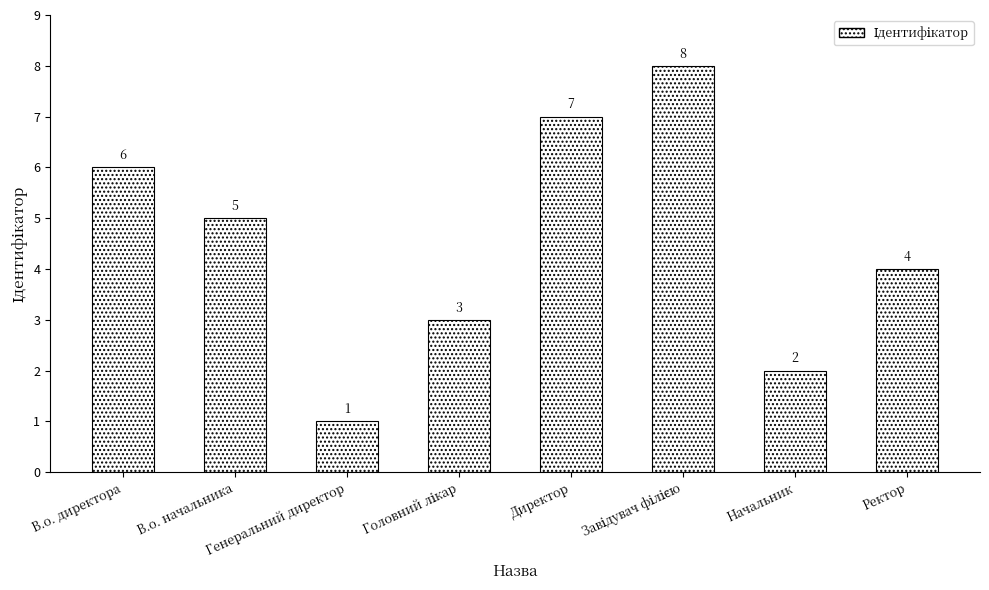

How many values are between 3 and 7?

5